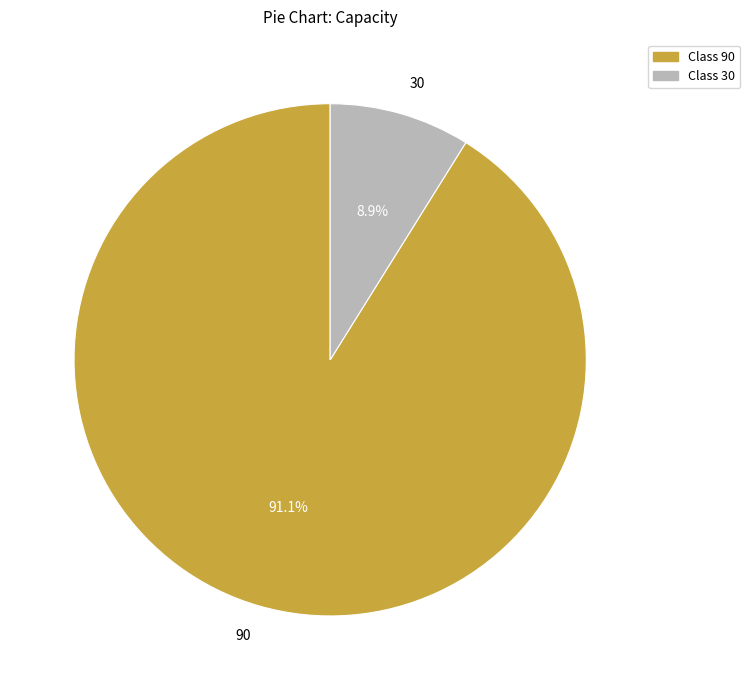

What is the smallest slice in the pie chart?

30